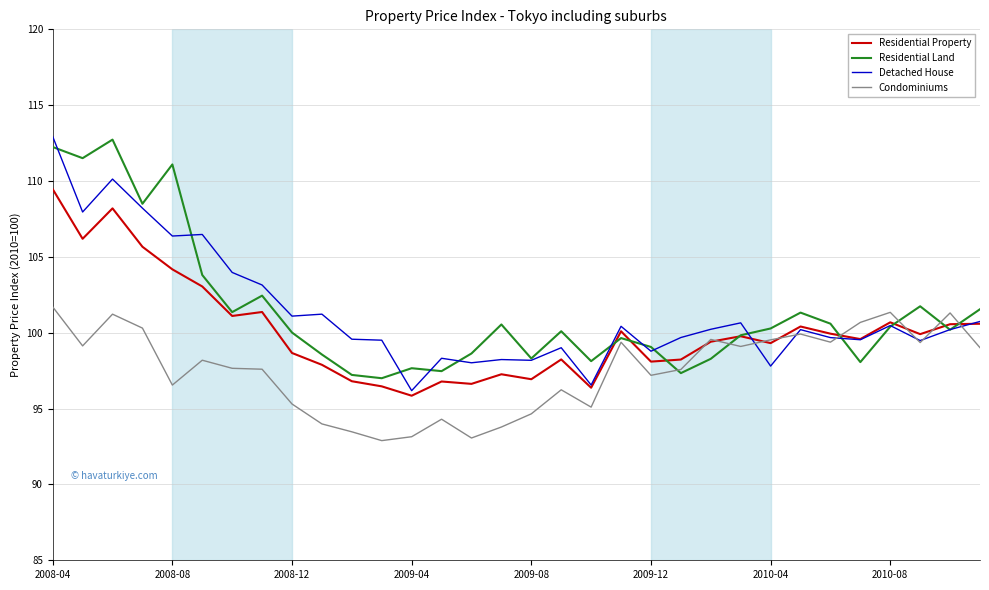

What is the smallest value displayed?

92.9